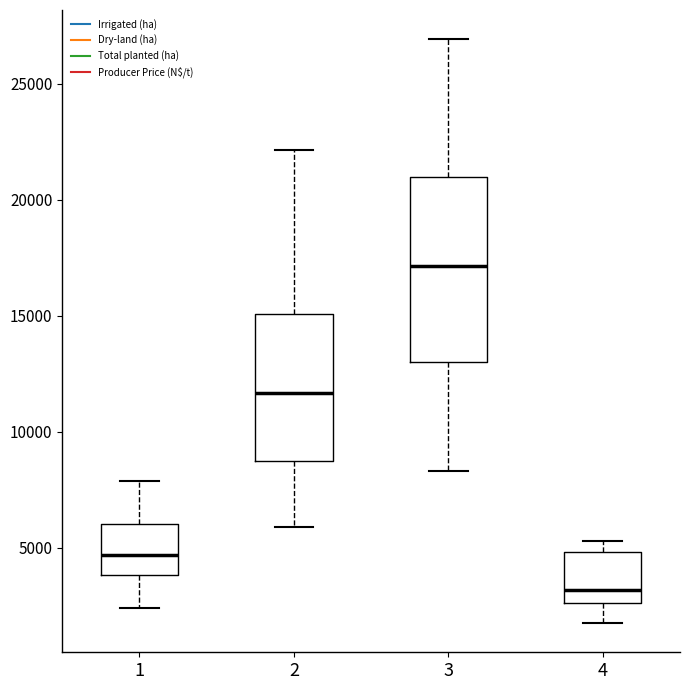

Where does the median line of the box at x = 4 sit on the y-axis? The values are not printed on the chart, so give them approximately, as read against the axis.

3000